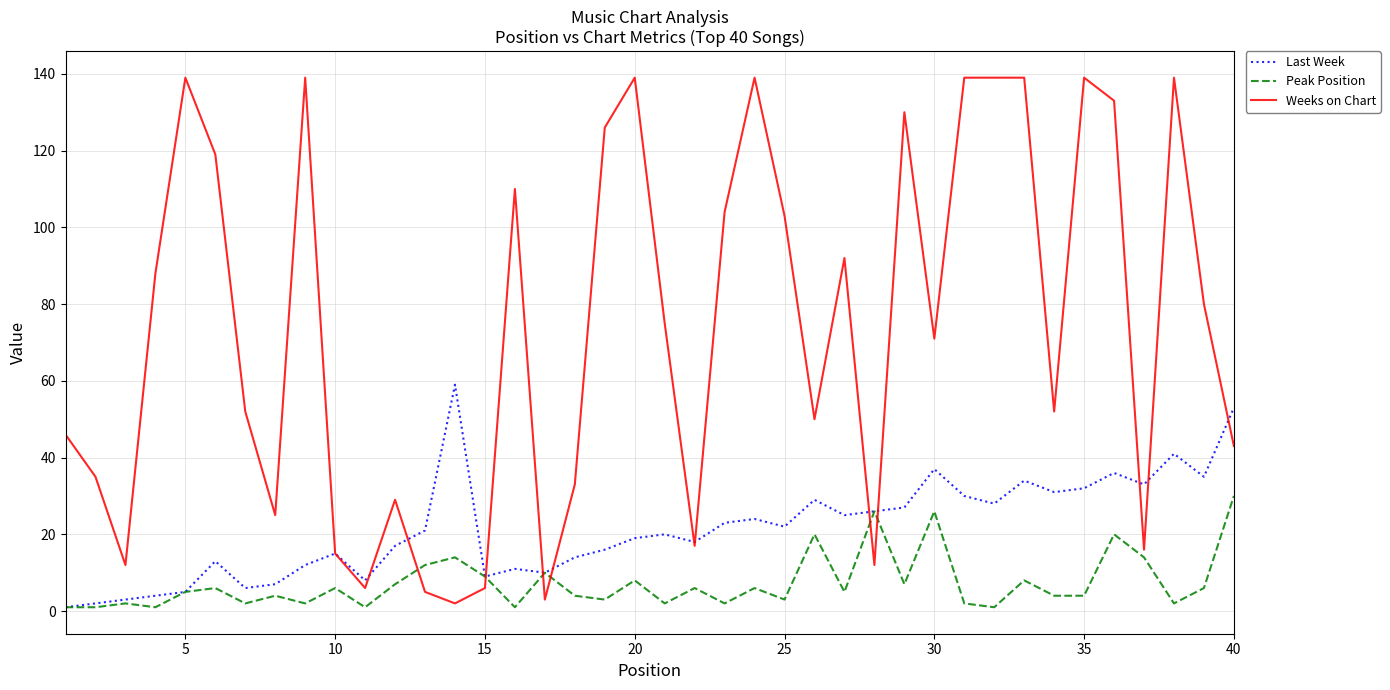

Which series has the largest total across all categories?

Weeks on Chart